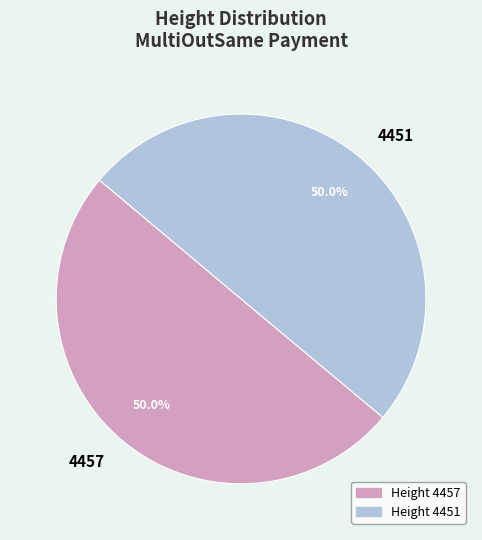

What percentage do 4451 and 4457 together represent?

100.0%